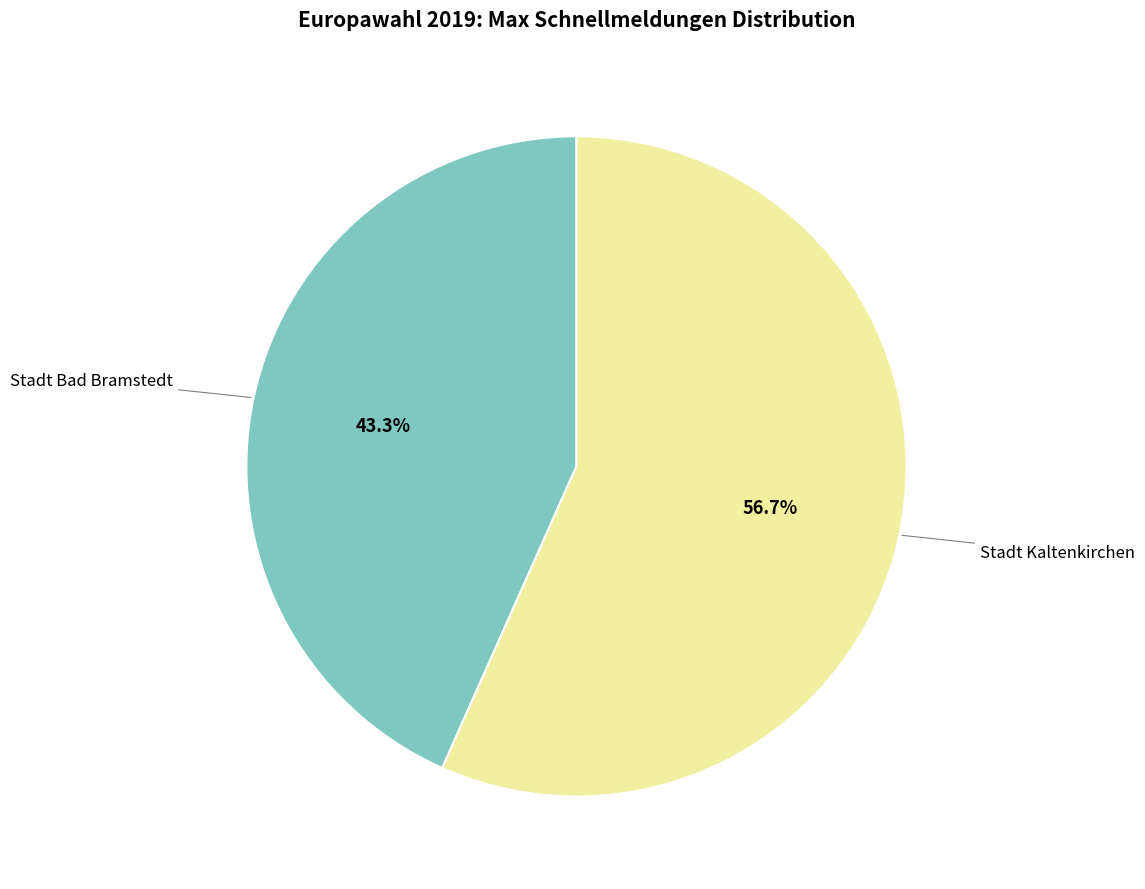

Is there a majority slice in this chart?

Yes